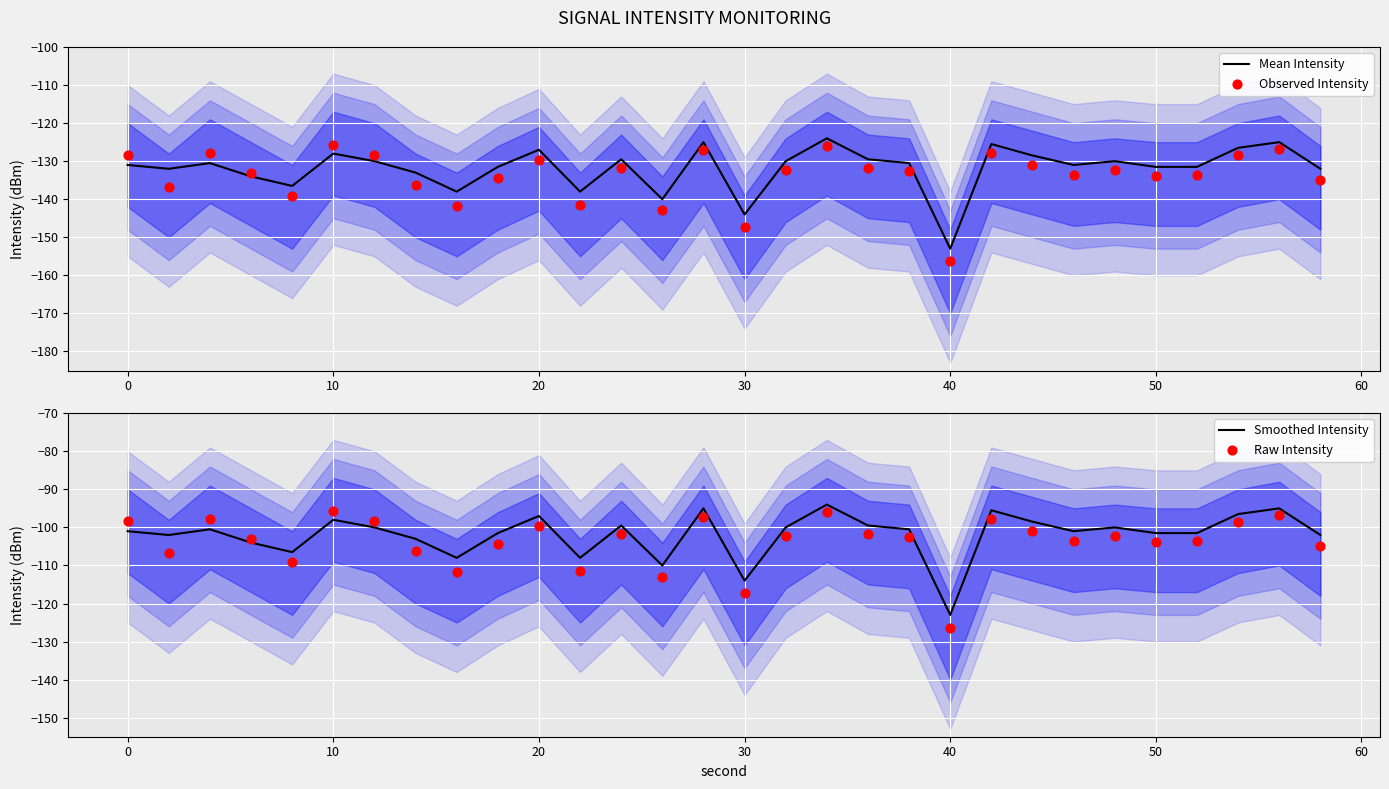

Which series has the largest total across all categories?

Smoothed Intensity